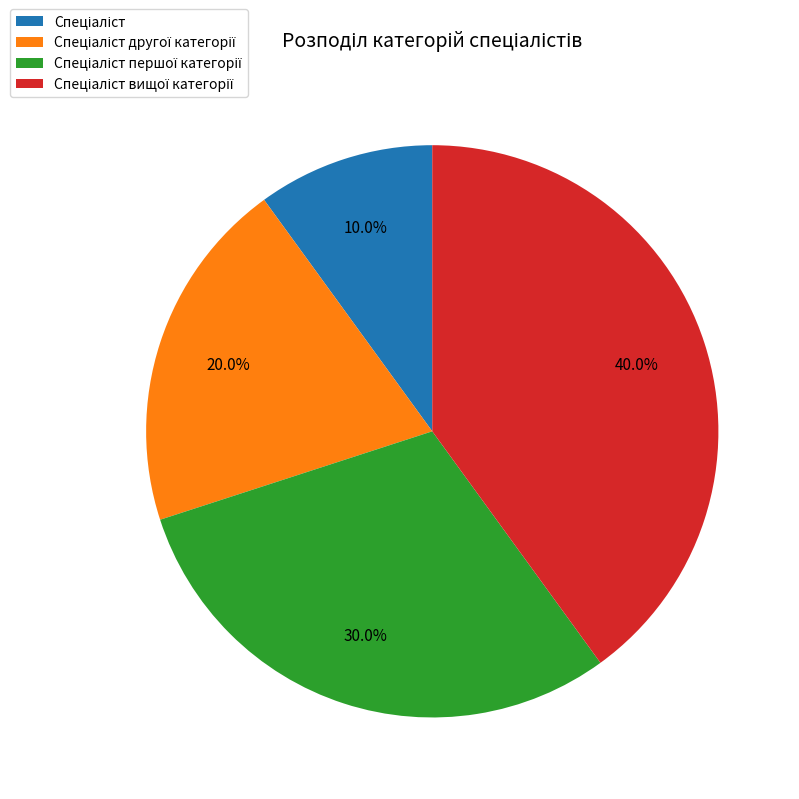

Is there a majority slice in this chart?

No